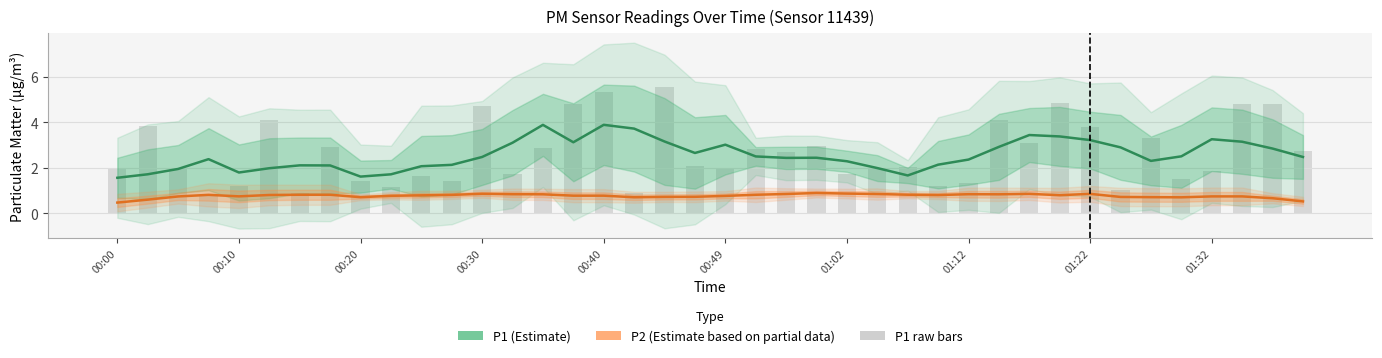

List the series in order of their peak value, highest first.

P1 raw, P1 (Estimate), P2 (Estimate based on partial data)